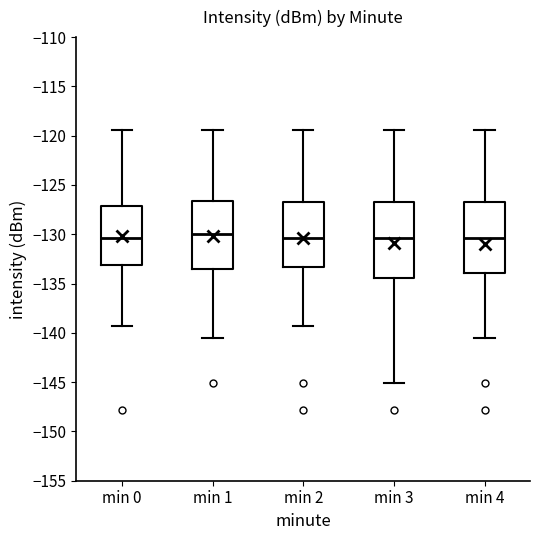

Reading left to right, transcribe this box plot: for each box, give where its median line is, the range the box spans, and where its two whiskers end, as read against the y-axis. The values are not printed on the chart, so give them approximately, as read against the axis.

min 0: median -130.5, box -133.0 to -127.0, whiskers -139.5 to -119.5
min 1: median -130.0, box -133.5 to -126.5, whiskers -140.5 to -119.5
min 2: median -130.5, box -133.5 to -127.0, whiskers -139.5 to -119.5
min 3: median -130.5, box -134.5 to -127.0, whiskers -145.0 to -119.5
min 4: median -130.5, box -134.0 to -127.0, whiskers -140.5 to -119.5